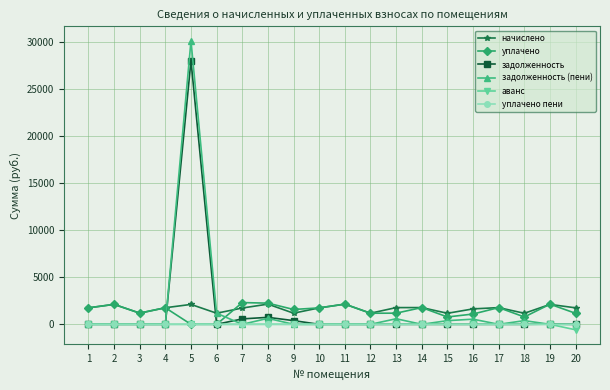

What is the spread (max minus min) of values at 5?

30132.3